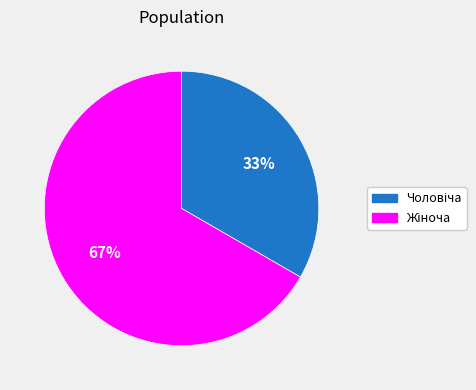

Is there any slice that represents more than half of the pie?

Yes